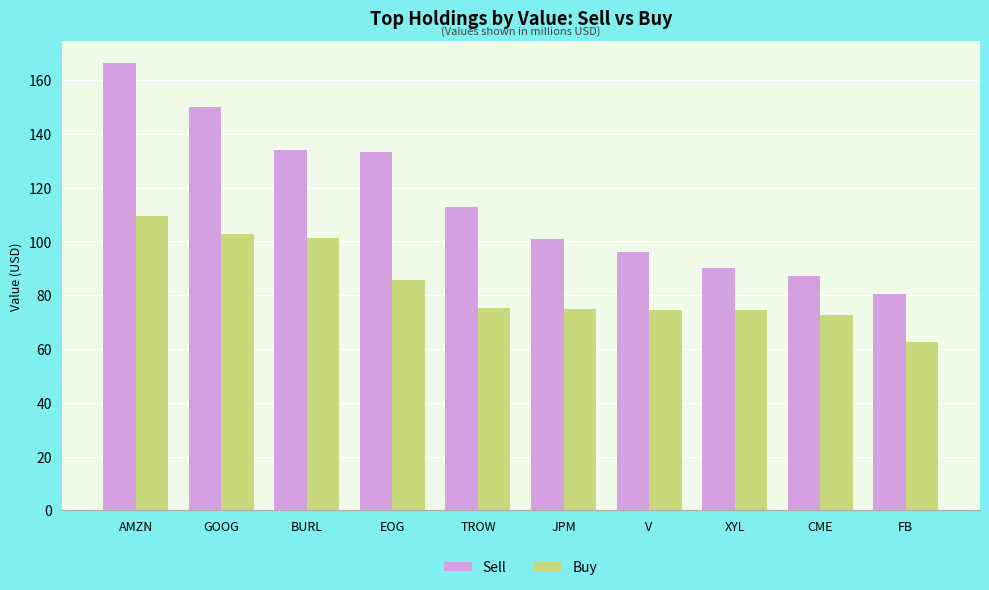

How many bars are there in each group?

2